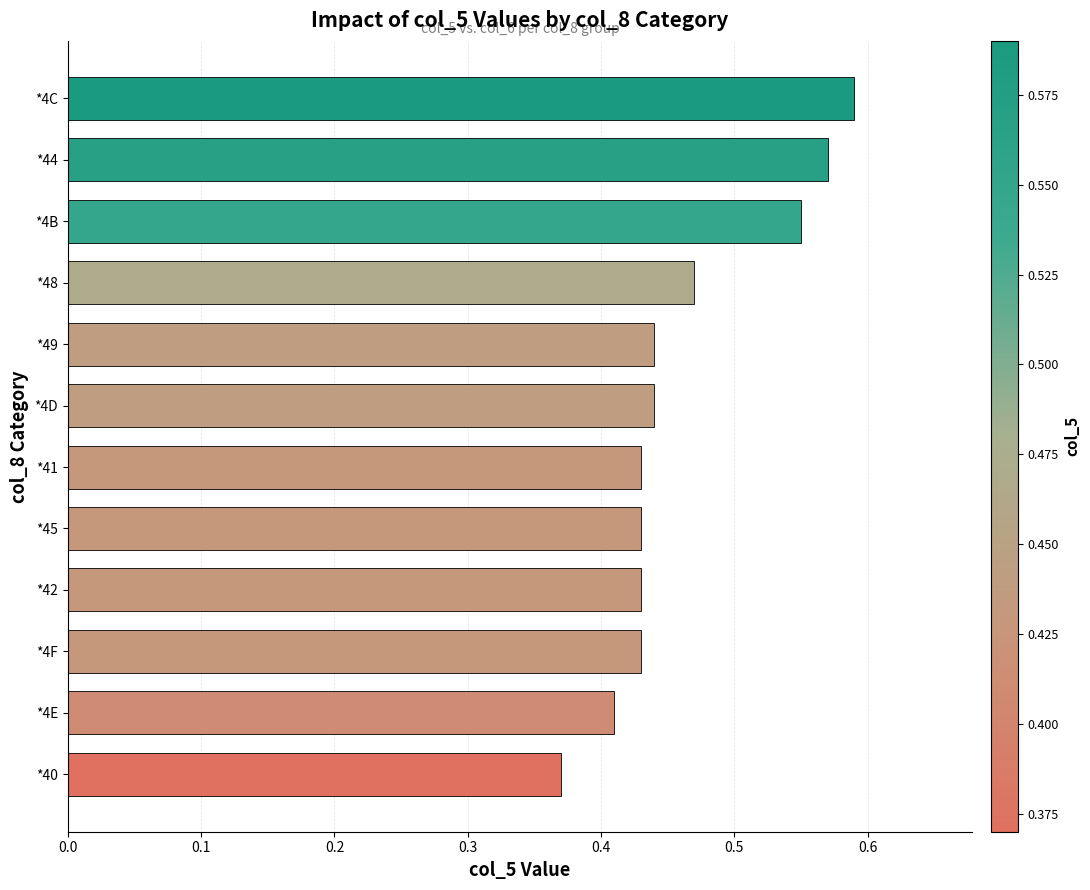

What is the sum of the values at *42 and *41?

0.9